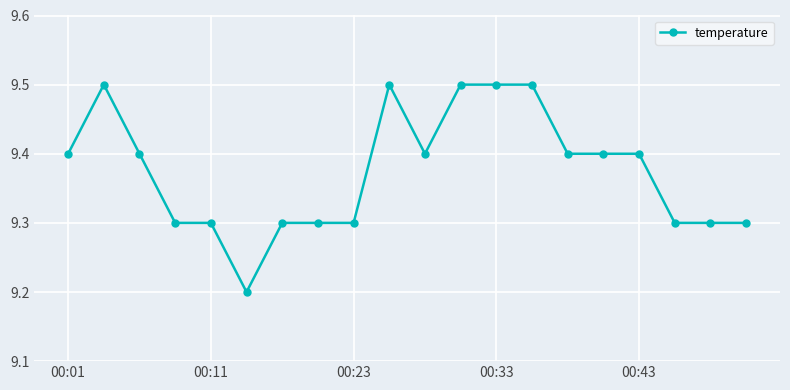

What is the smallest value displayed?

9.2